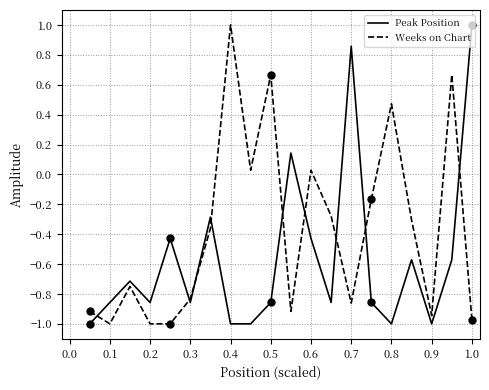

Rank the series by their average value, from highest to lowest.

Weeks on Chart, Peak Position